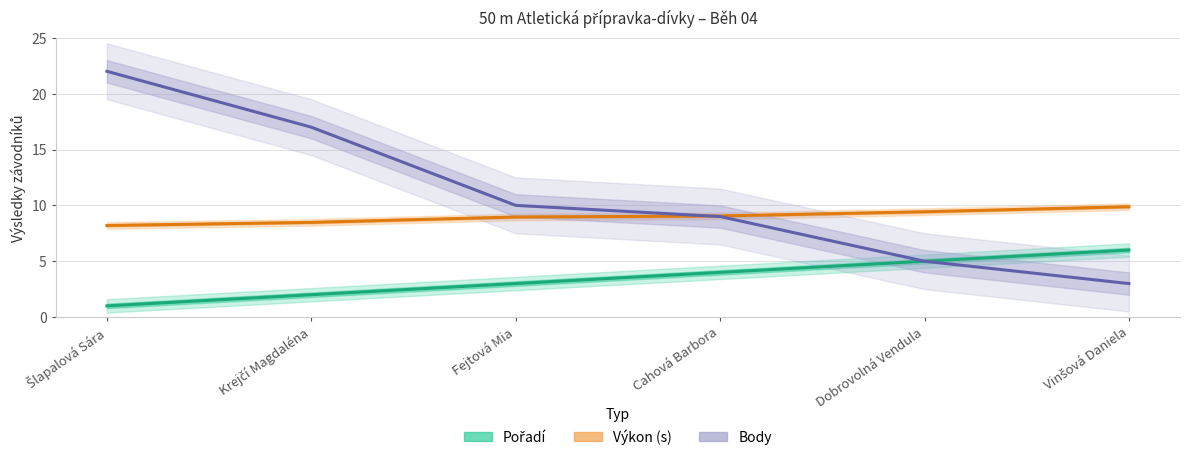

What is the difference between the highest and lowest values at Vinšová Daniela?

6.9